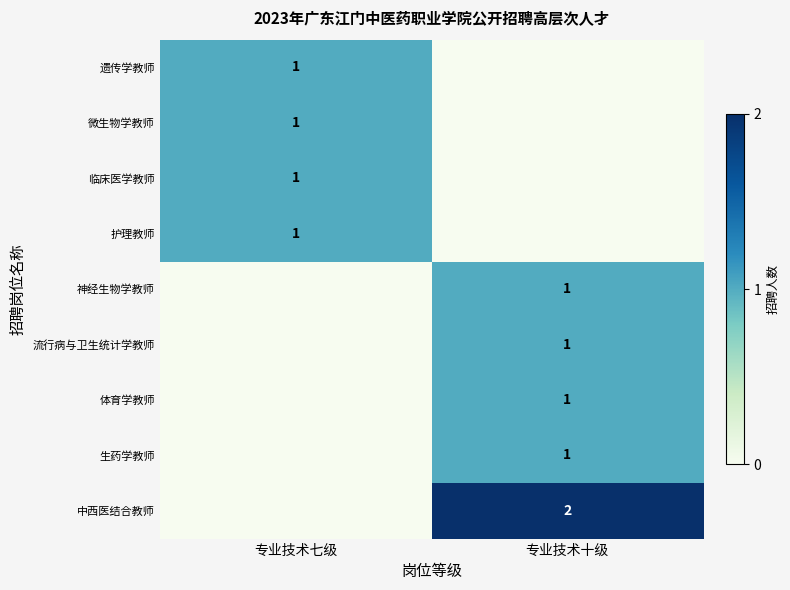

The value of 临床医学教师 at 专业技术七级 is 1. True or false?

True